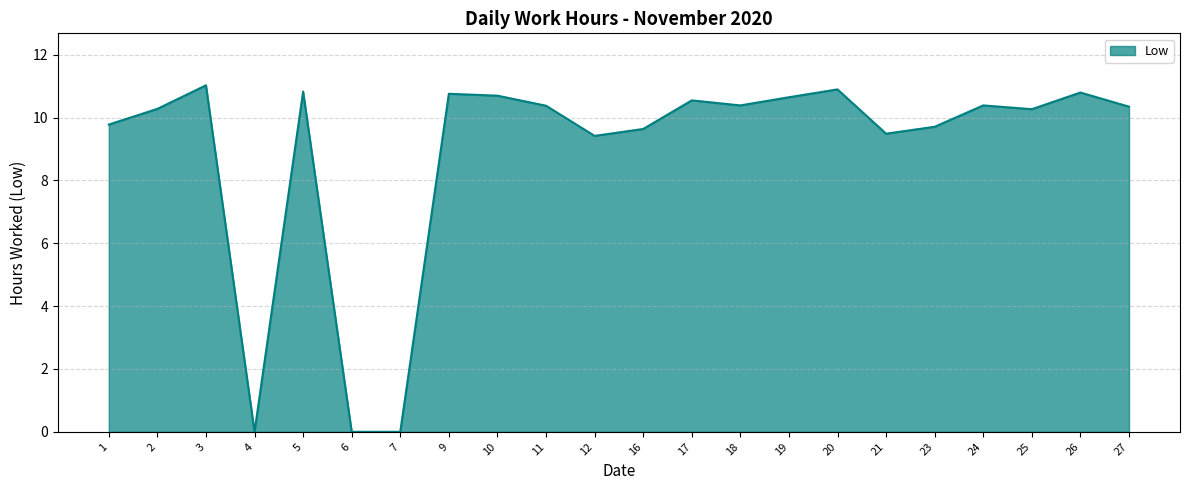

The chart shows a value of 9.8 at 1. True or false?

True